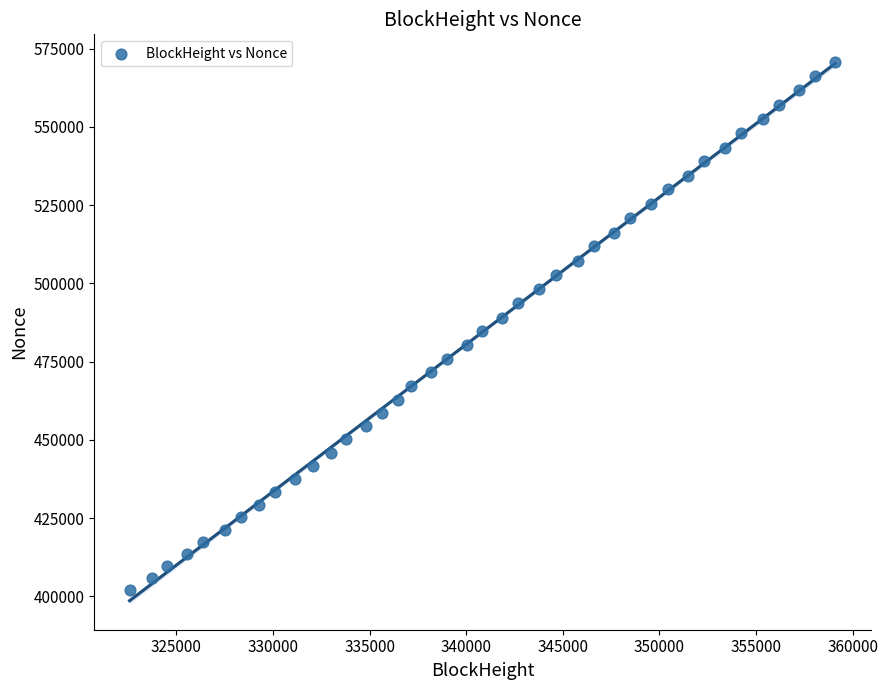

What is the range of X values (max minus min)?

36515